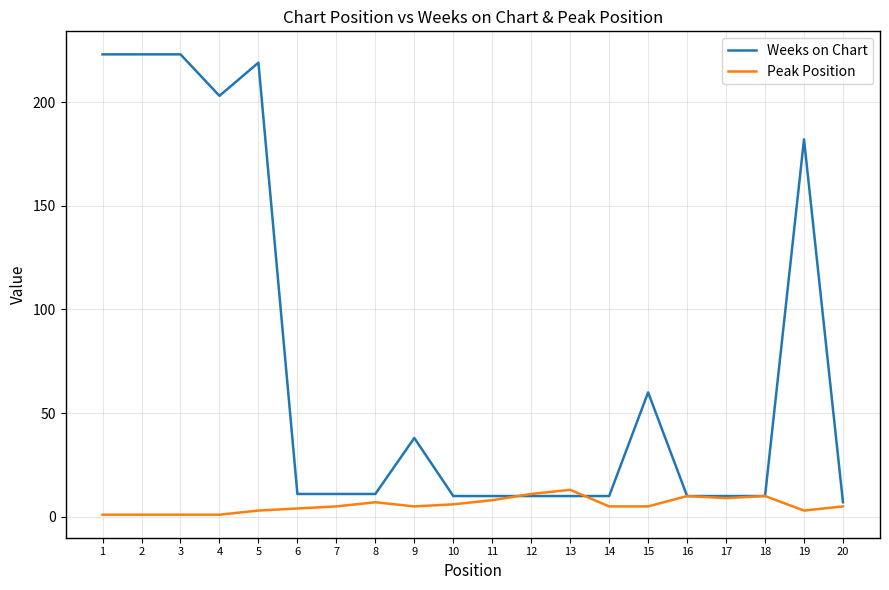

List the series in order of their peak value, highest first.

Weeks on Chart, Peak Position